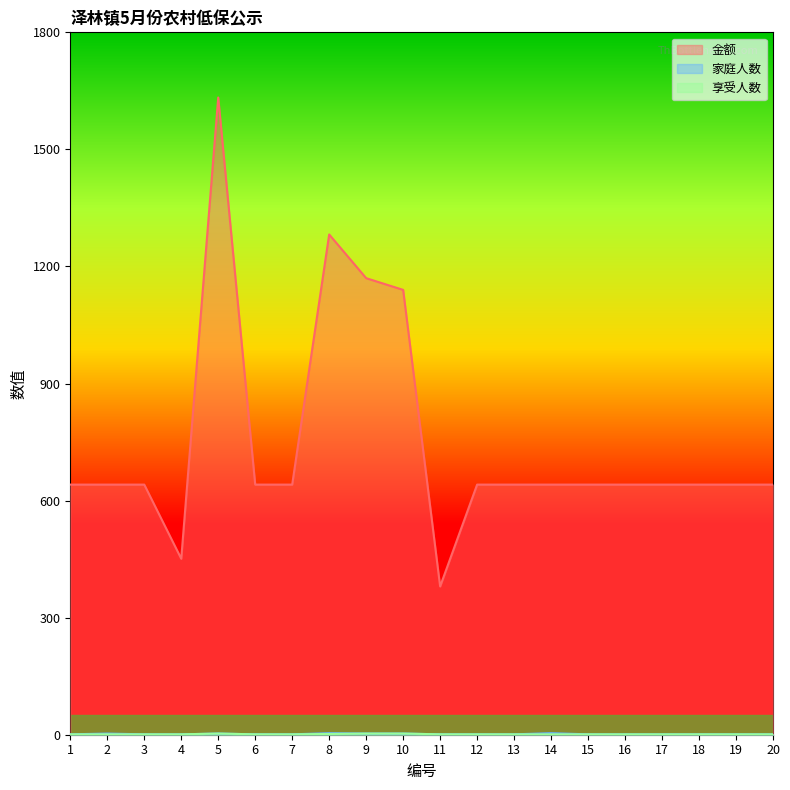

Does the chart display data point markers on the line(s)?

No